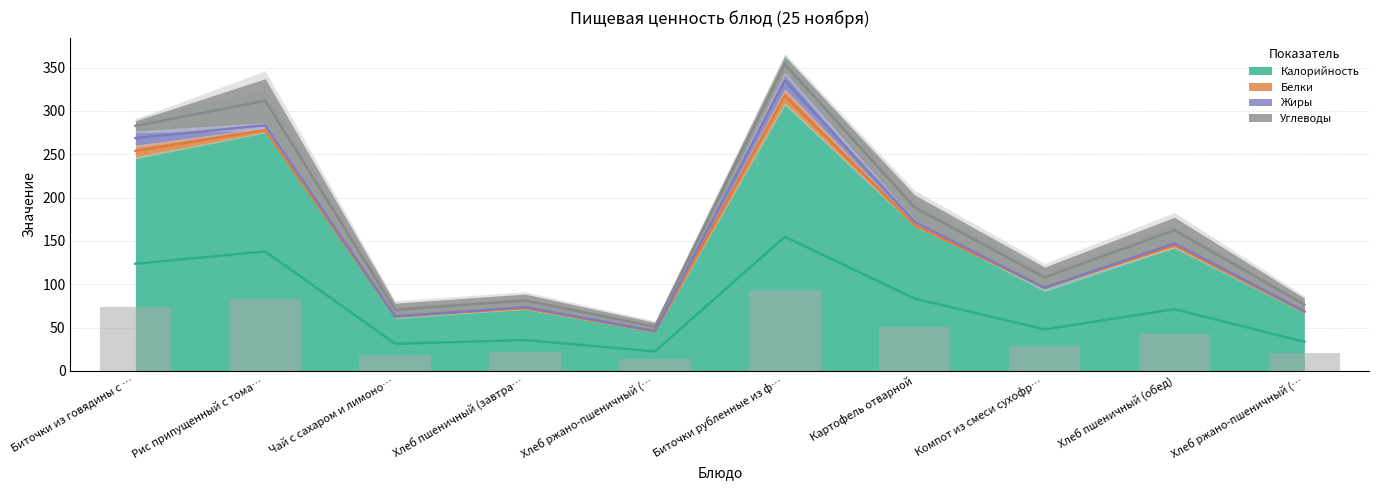

Rank the series by their maximum value, from highest to lowest.

Калорийность, Углеводы, Жиры, Белки